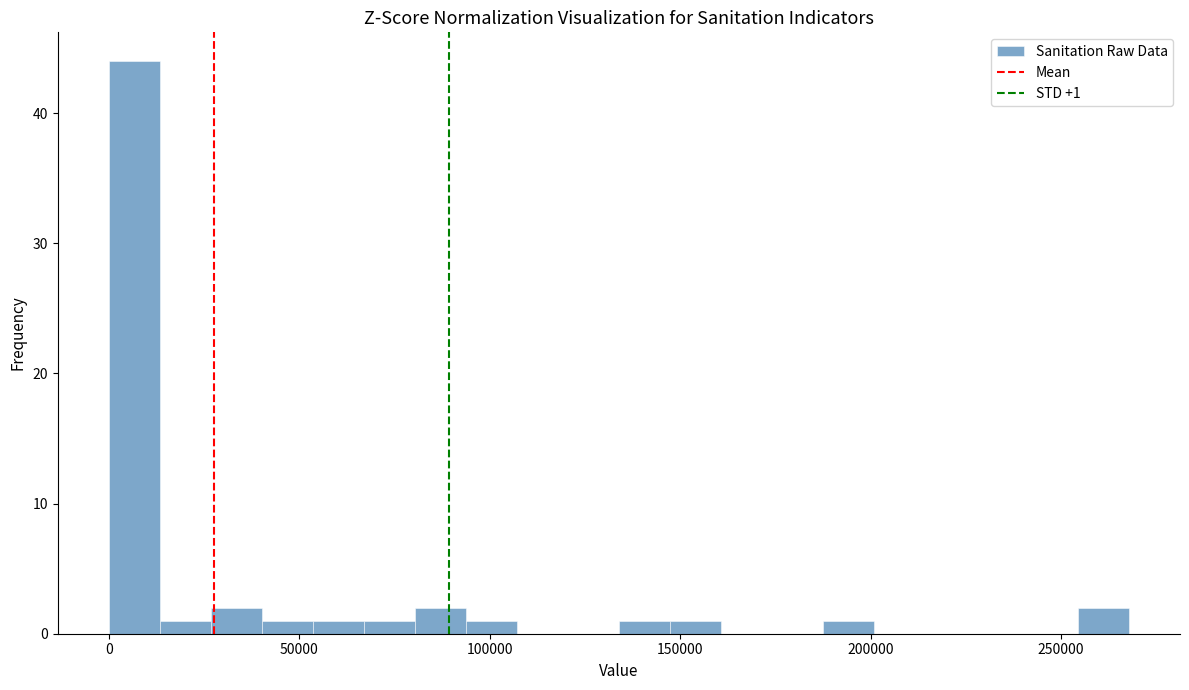

Read against the x-axis, roughly where is the centre of the tallest bar?

5000